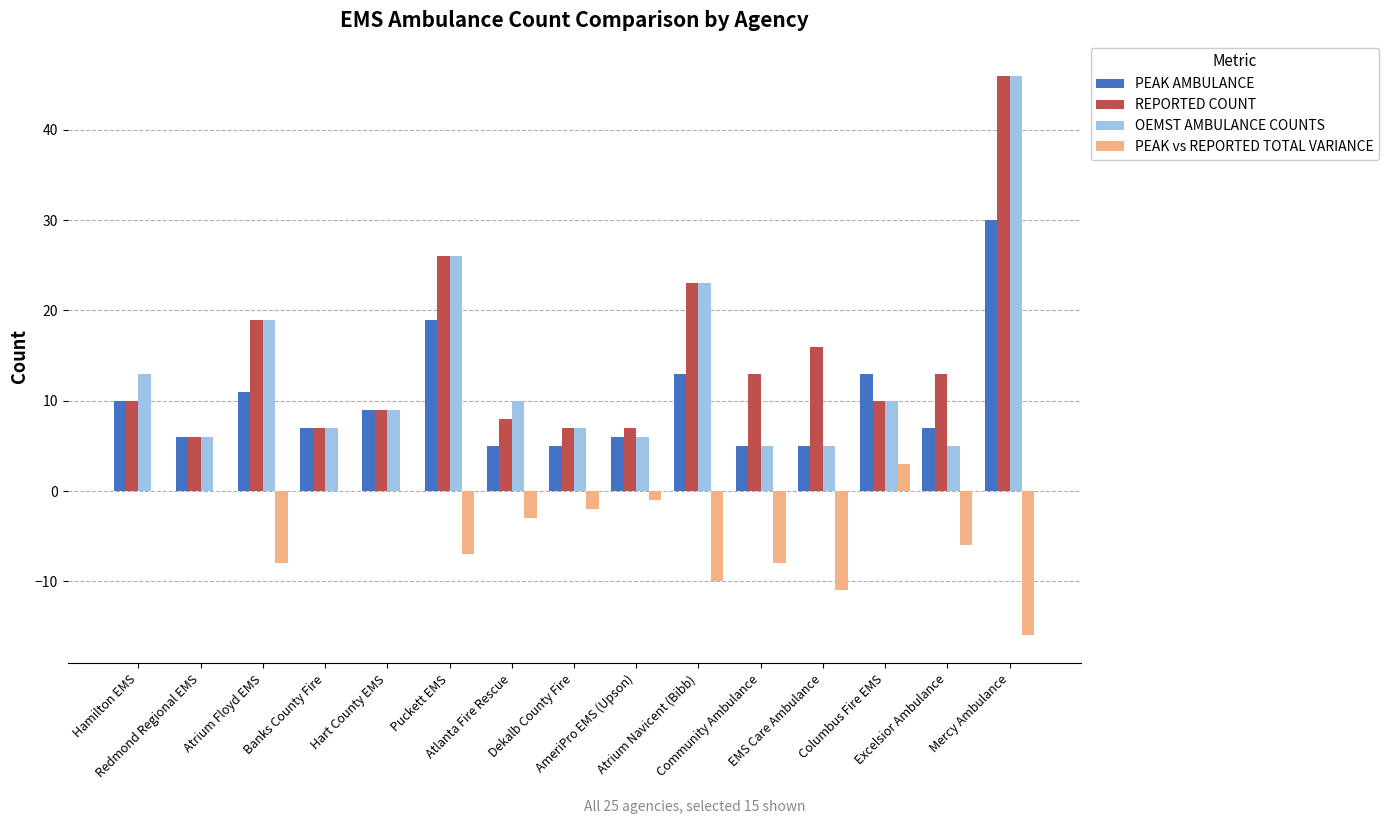

The value of OEMST AMBULANCE COUNTS at Atrium Navicent (Bibb) is 23. True or false?

True